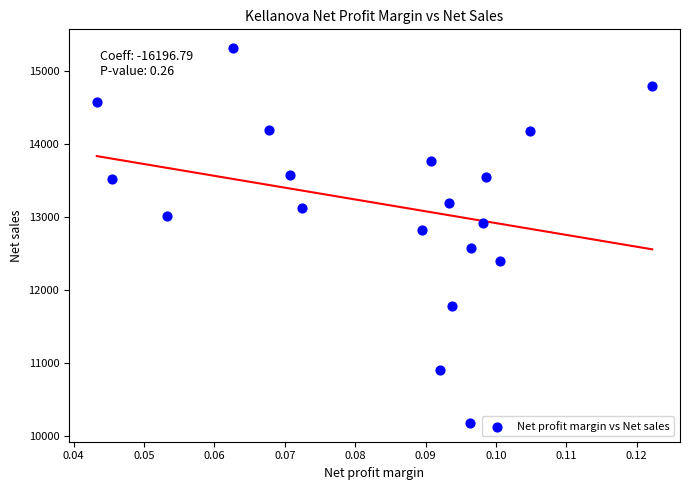

What Y value in the scatter plot is closest to 12746?

12822